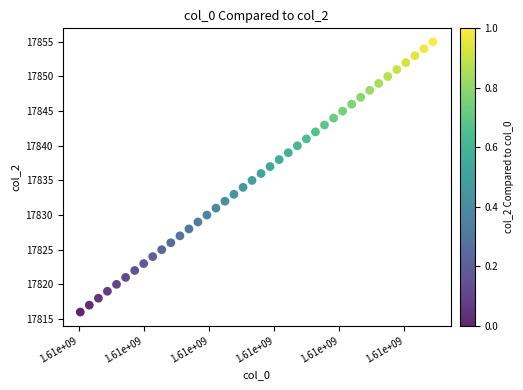

What is the range of Y values (max minus min)?

39